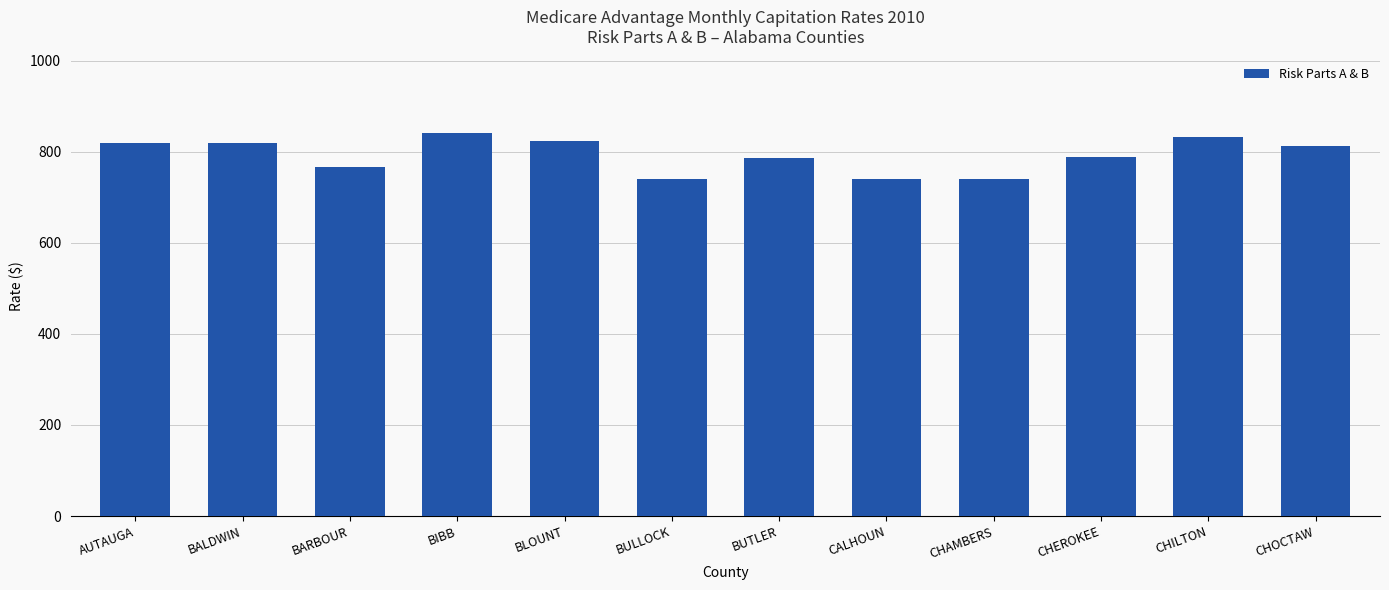

Approximately how many times larger is the value at CALHOUN compared to CHEROKEE?

0.9